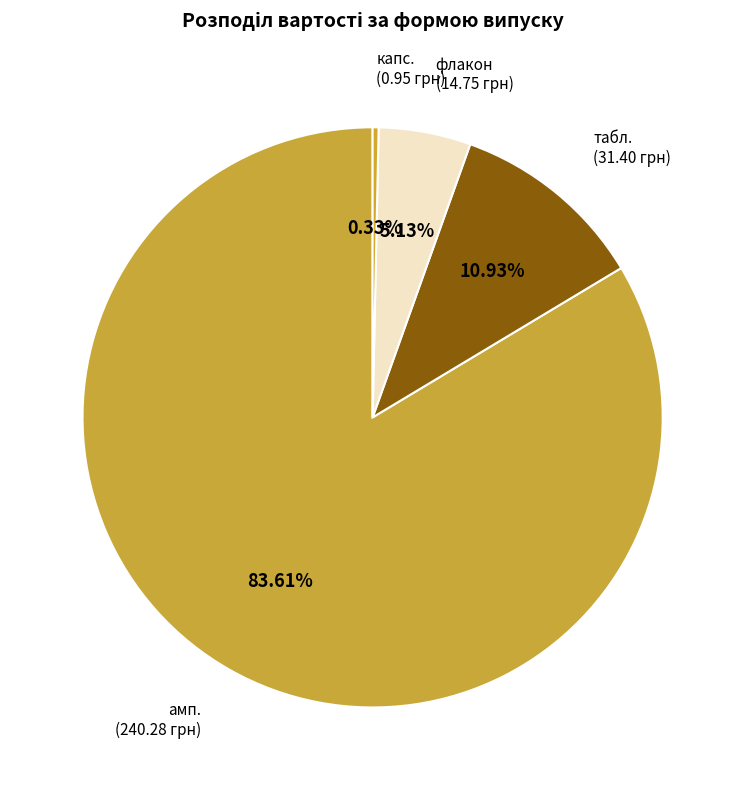

To the nearest percent, what portion does флакон represent?

5%